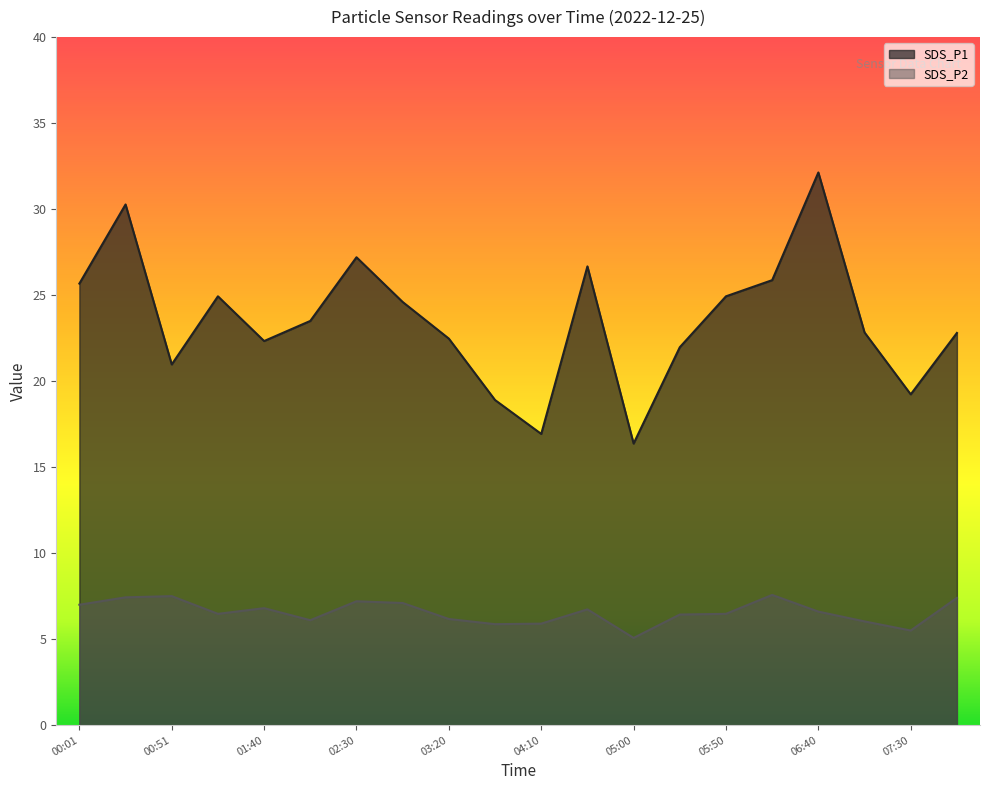

Reading left to right, extract all data points from this chart.

SDS_P1: 00:01=25.7	00:26=30.3	00:51=21.0	01:15=24.9	01:40=22.3	02:05=23.5	02:30=27.2	02:55=24.6	03:20=22.5	03:45=18.9	04:10=16.9	04:35=26.7	05:00=16.4	05:25=22.0	05:50=24.9	06:15=25.9	06:40=32.1	07:05=22.8	07:30=19.2	07:55=22.8
SDS_P2: 00:01=7.0	00:26=7.4	00:51=7.5	01:15=6.5	01:40=6.8	02:05=6.1	02:30=7.2	02:55=7.1	03:20=6.2	03:45=5.9	04:10=5.9	04:35=6.7	05:00=5.1	05:25=6.4	05:50=6.5	06:15=7.6	06:40=6.6	07:05=6.0	07:30=5.5	07:55=7.4